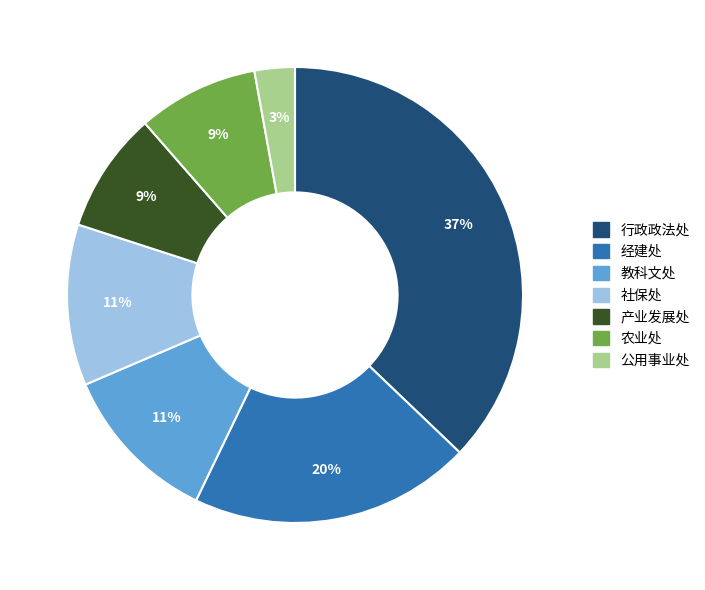

To the nearest percent, what is the average slice percentage?

14%